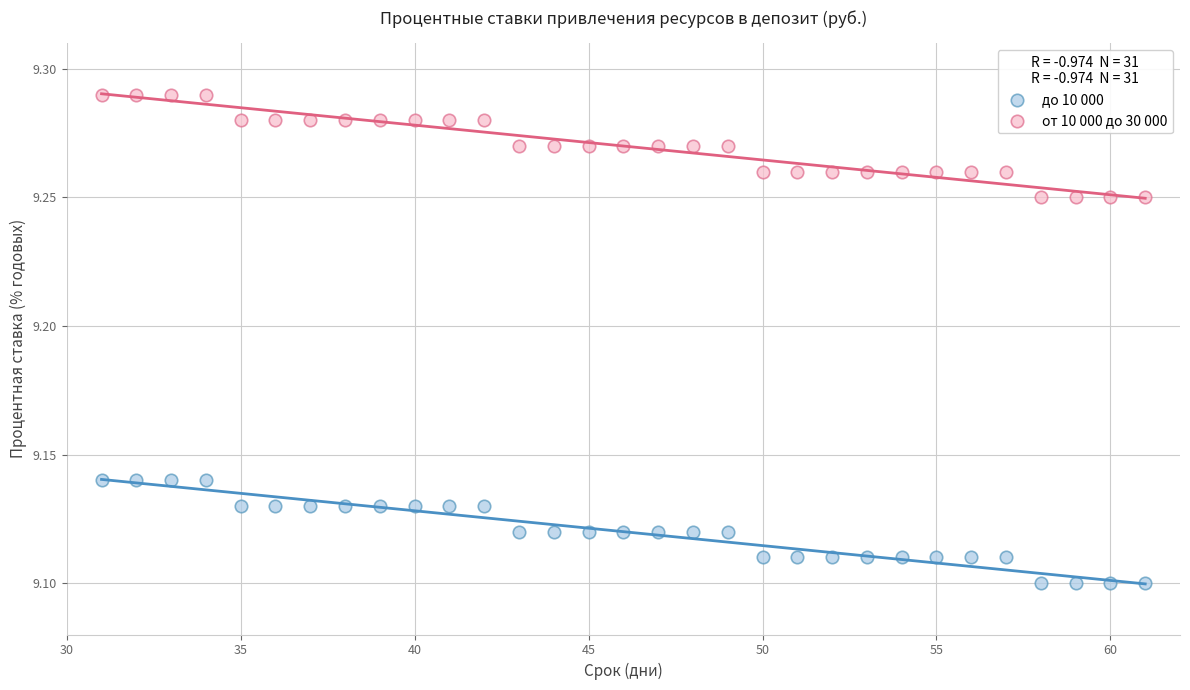

What are all the series names shown in the legend?

до 10 000, от 10 000 до 30 000